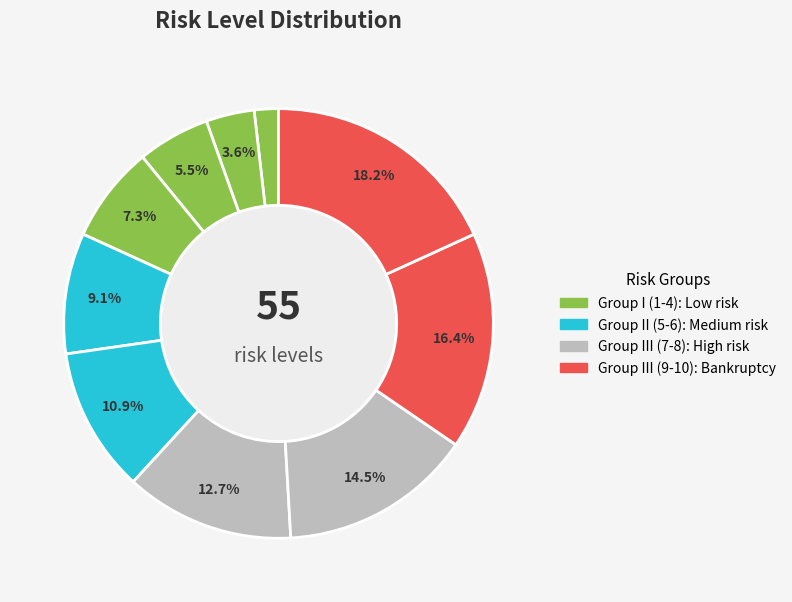

Count the number of slices in the pie.

10